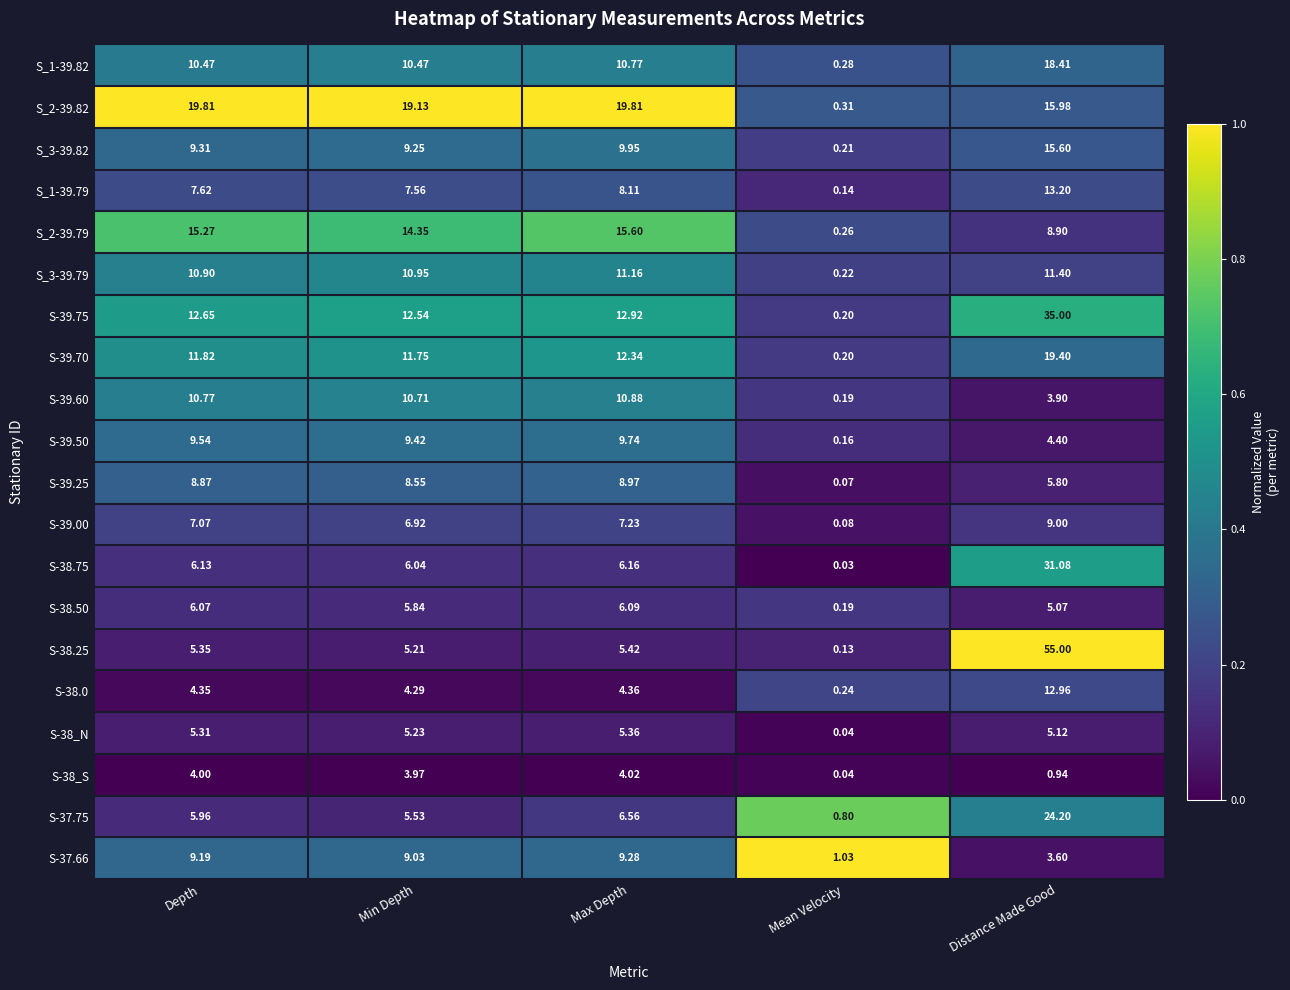

List the labels in order of S_3-39.79 value, smallest first.

Mean Velocity, Depth, Min Depth, Max Depth, Distance Made Good